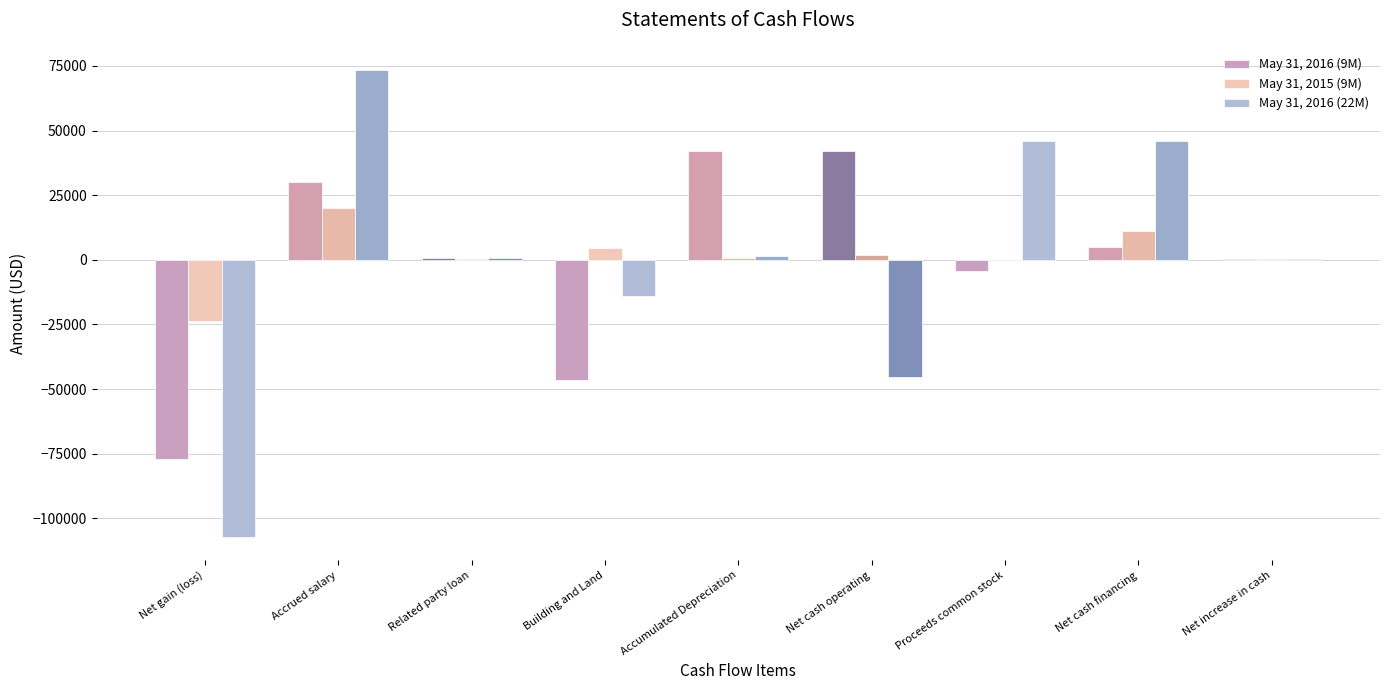

Is the value of May 31, 2016 (22M) at Net gain (loss) greater than the value of May 31, 2015 (9M) at Accumulated Depreciation?

No